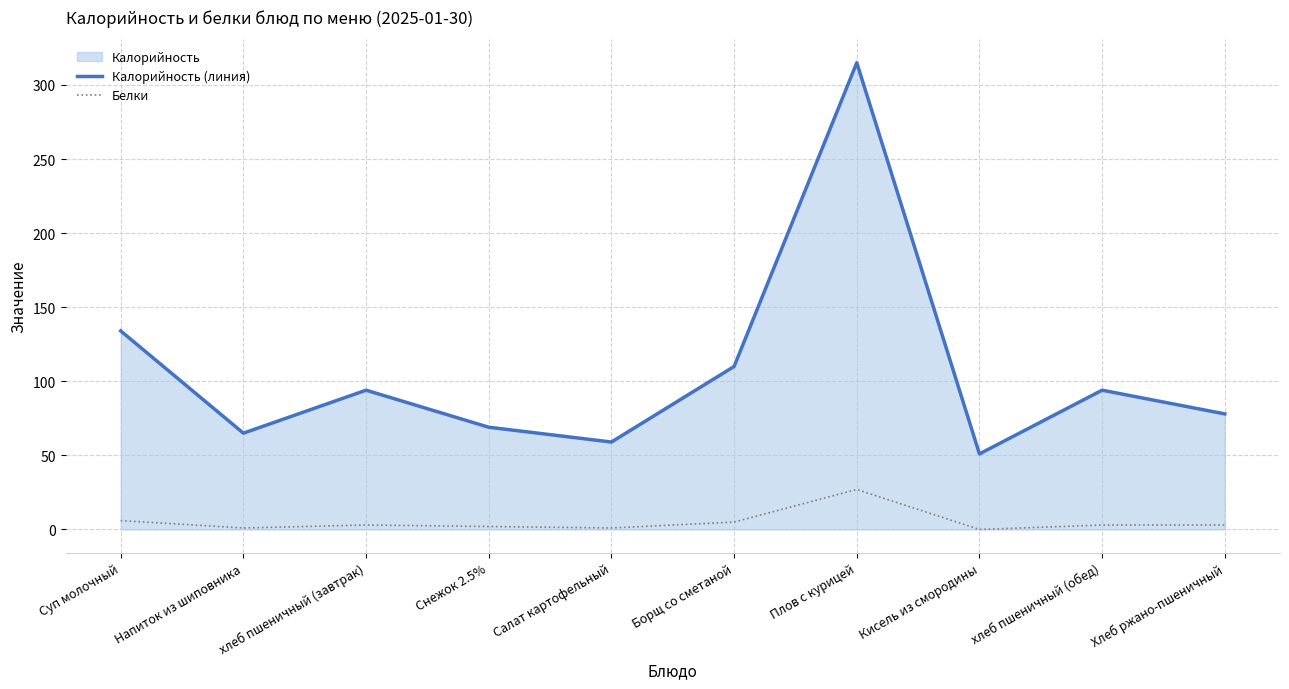

The Белки series shows 2 at Снежок 2.5%. True or false?

True